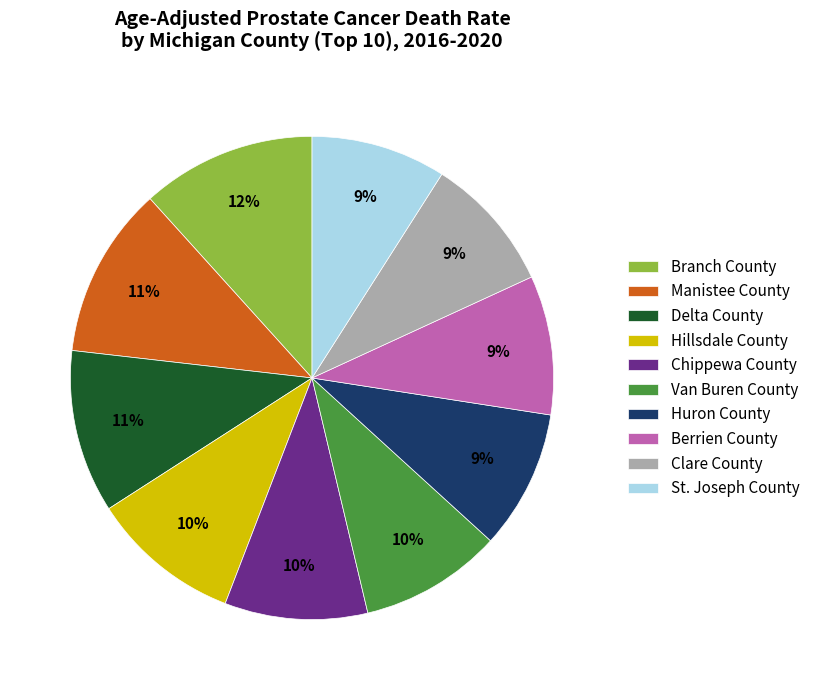

To the nearest percent, what percentage of the pie is Chippewa County?

10%